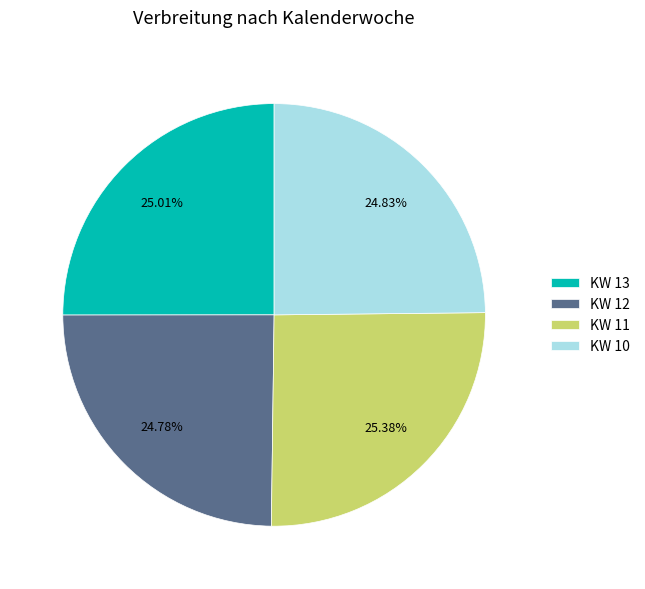

Which has a higher value, KW 11 or KW 12?

KW 11